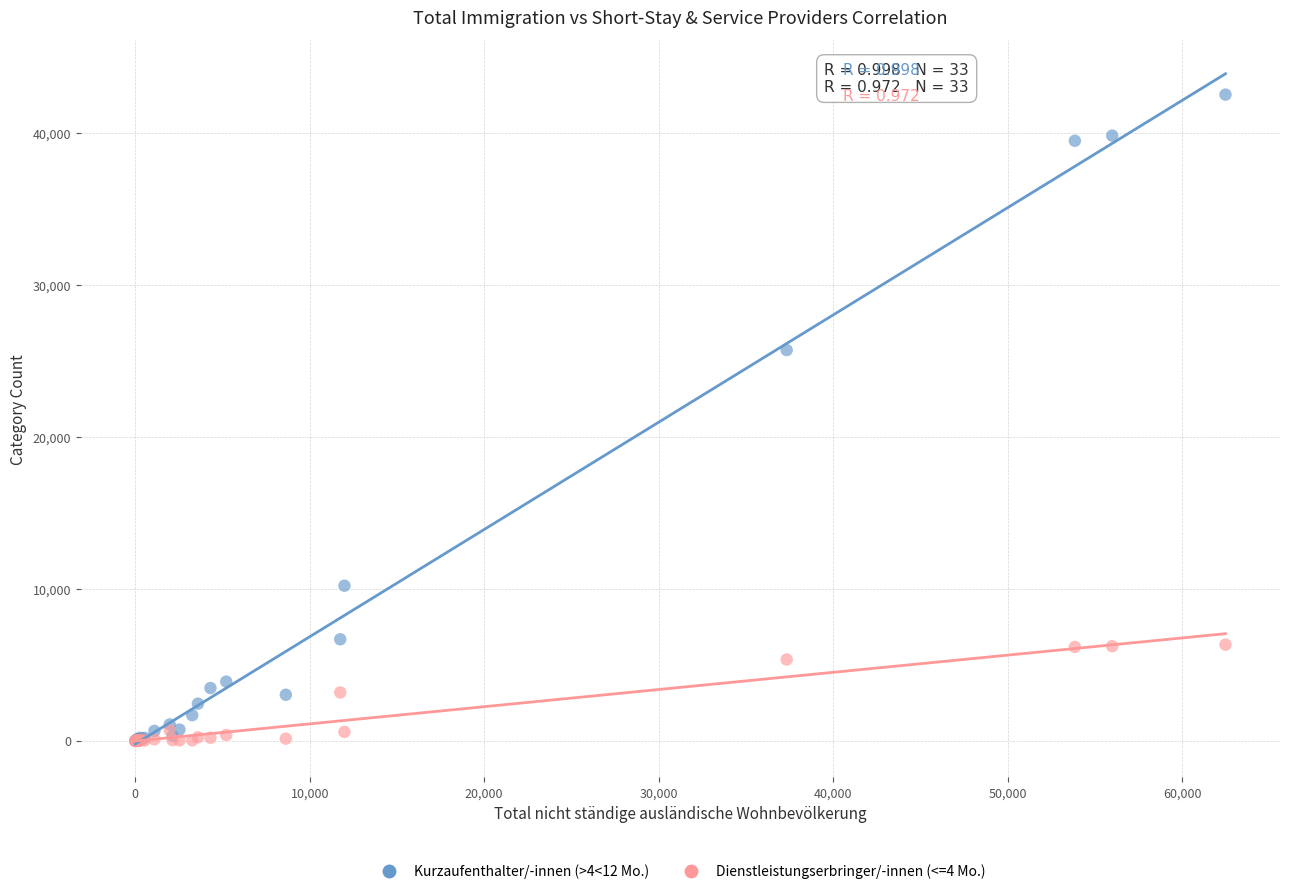

Across all series, what Y value is closest to 21269?

25723